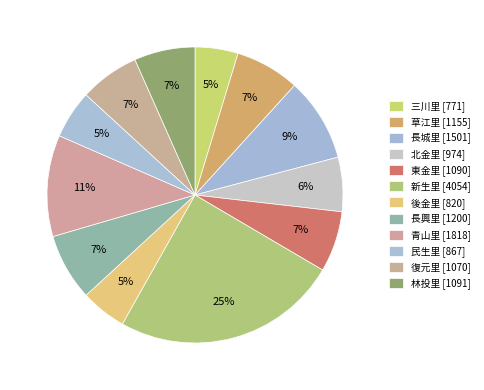

Is there a majority slice in this chart?

No